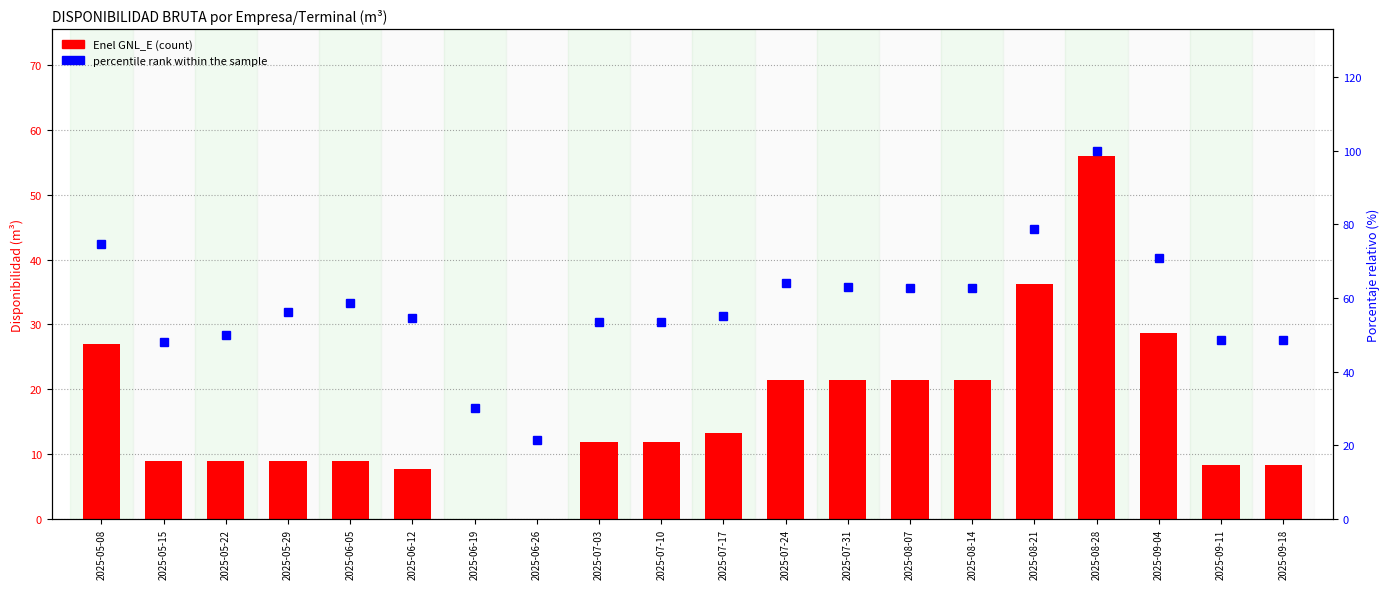

Is it true that percentile rank within sample equals 141.9 at 2025-08-28?

False